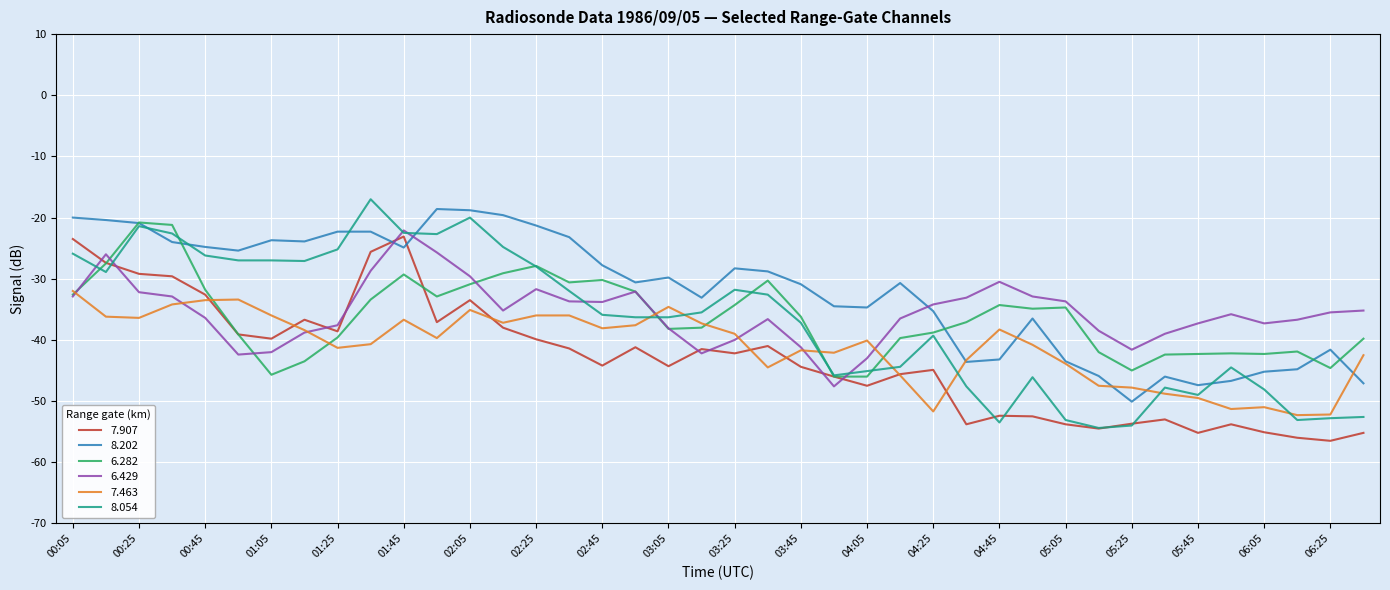

What is the highest value of the 7.463 series?

-32.0